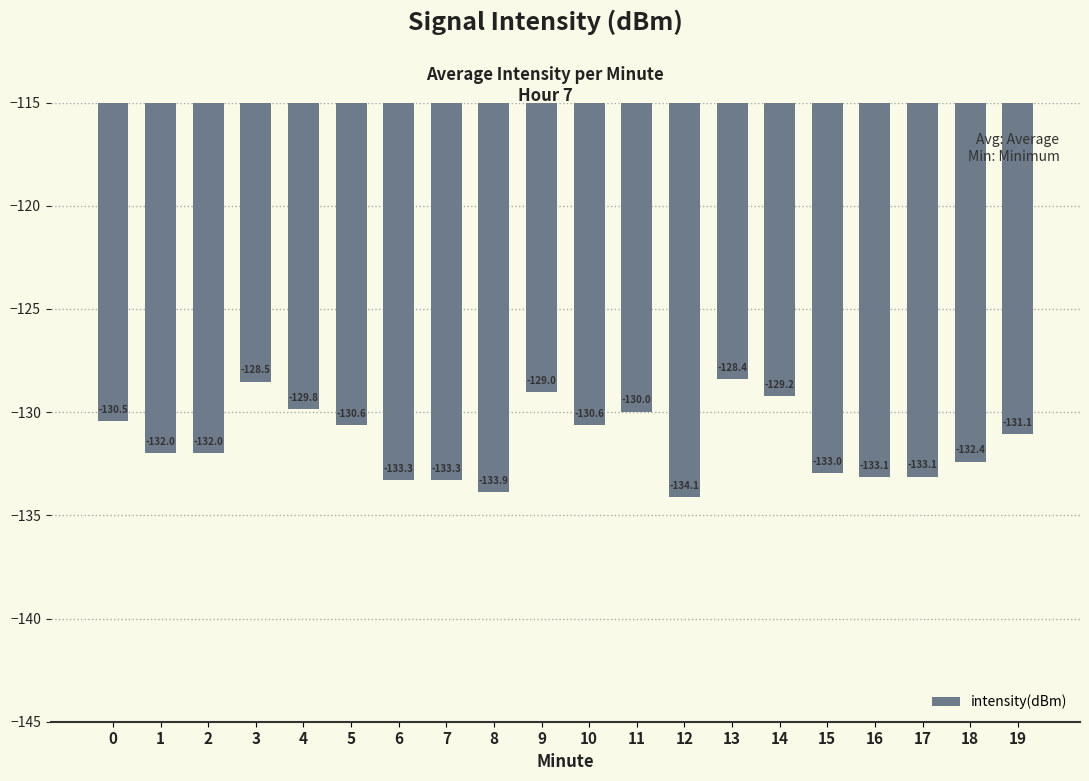

Which label corresponds to the smallest value in the chart?

12